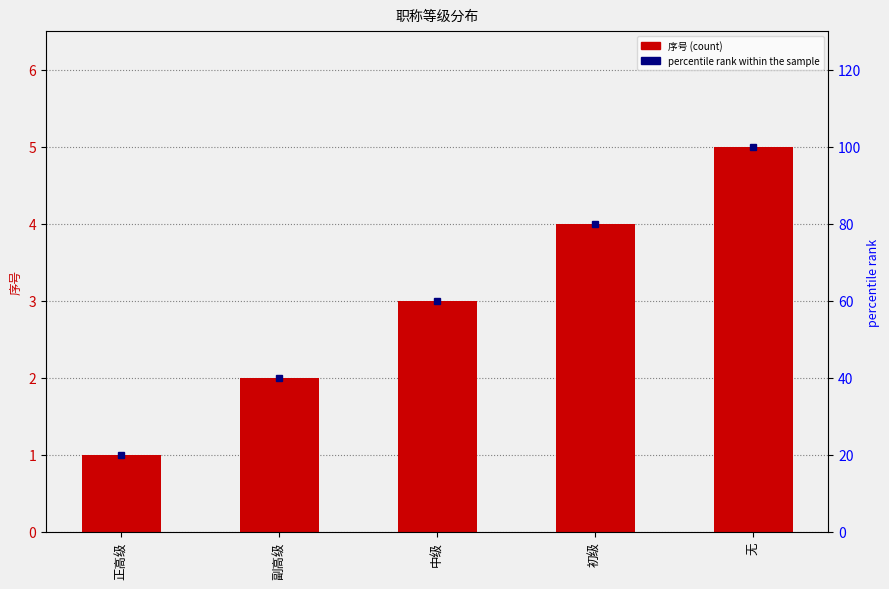

Reading left to right, extract all data points from this chart.

序号: 正高级=1	副高级=2	中级=3	初级=4	无=5
percentile rank within the sample: 正高级=20	副高级=40	中级=60	初级=80	无=100